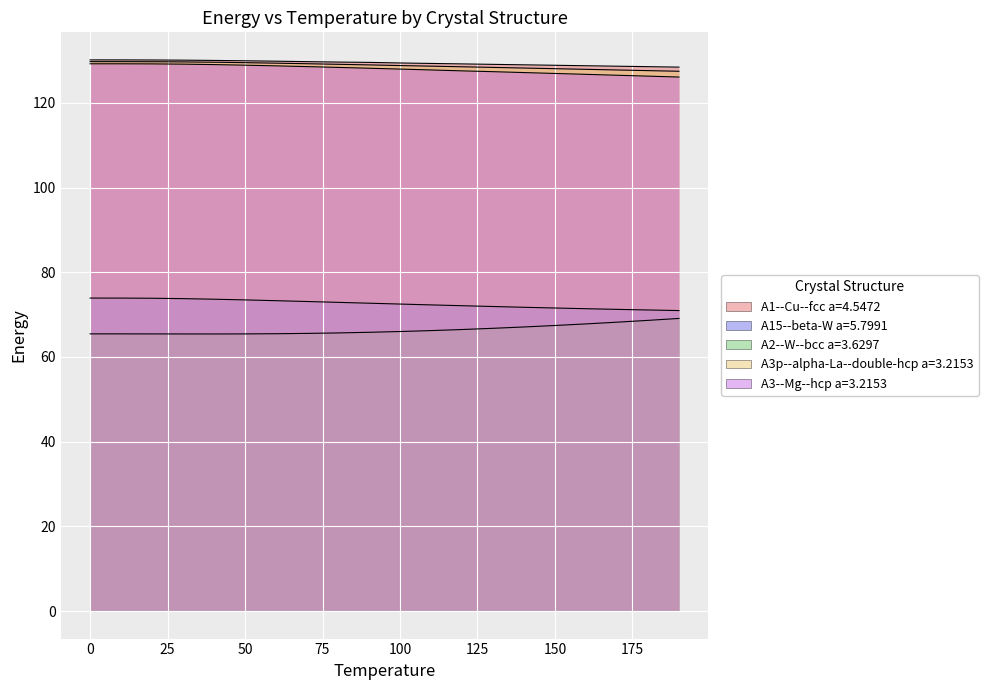

The A2--W--bcc a=3.6297 series shows 92.6 at 12. True or false?

False